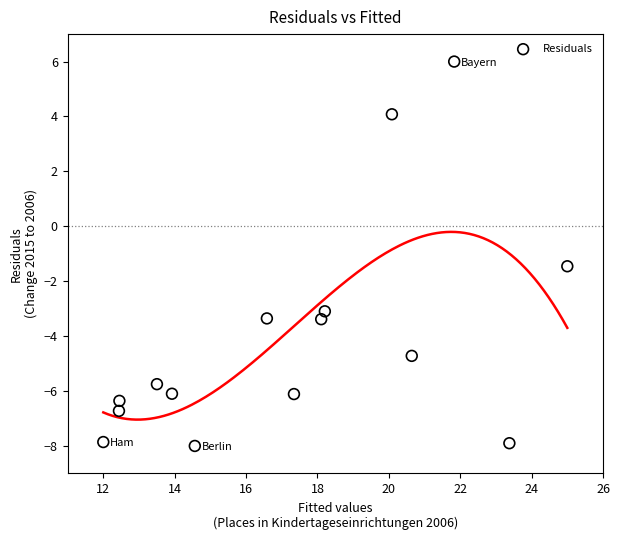

What Y value in the scatter plot is closest to -1?

-1.5